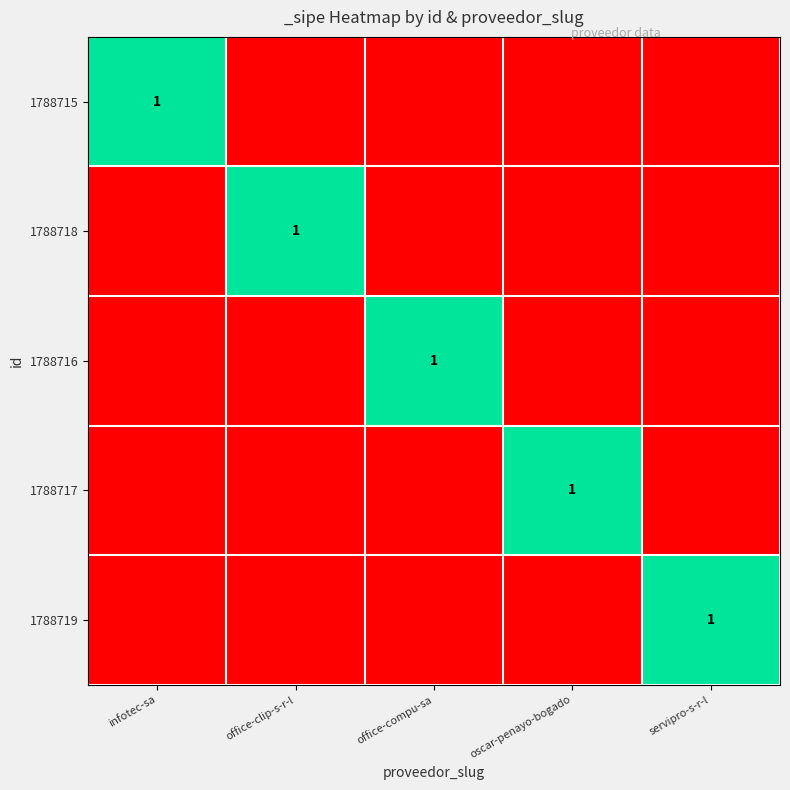

Is it true that 1788718 equals 2 at office-clip-s-r-l?

False